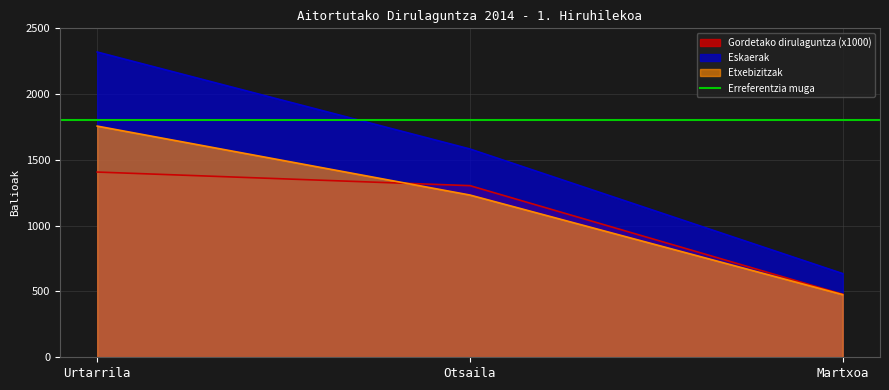

How many data points in Etxebizitzak are above 1233?

1